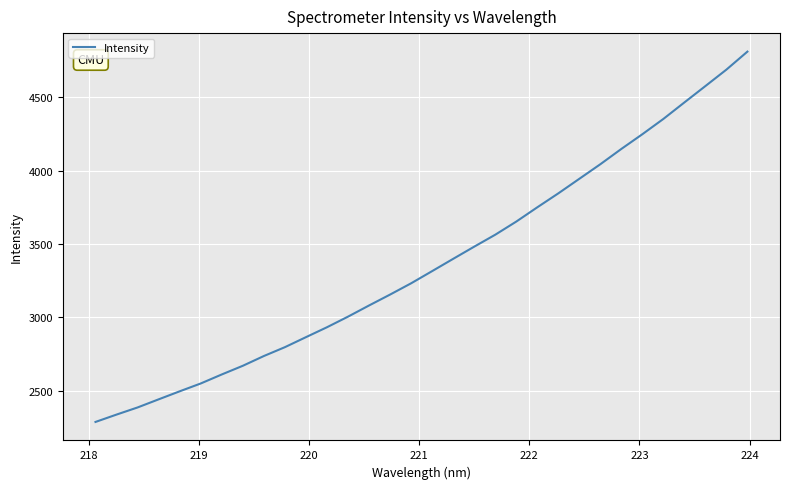

What is the smallest value displayed?

2288.4